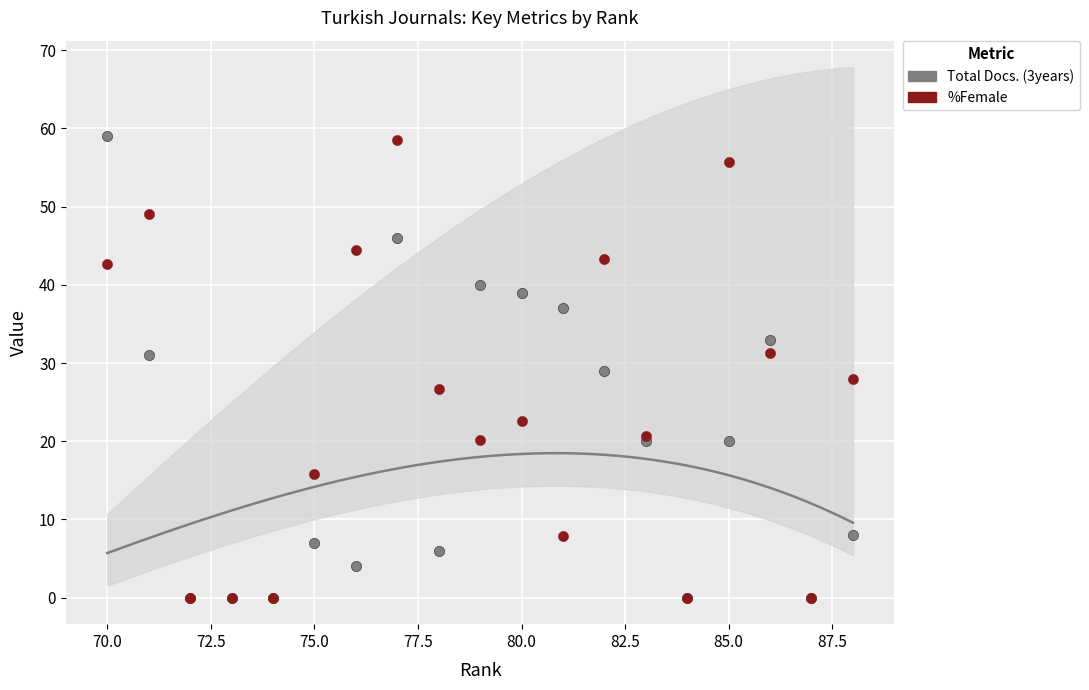

What are all the series names shown in the legend?

Total Docs. (3years), %Female